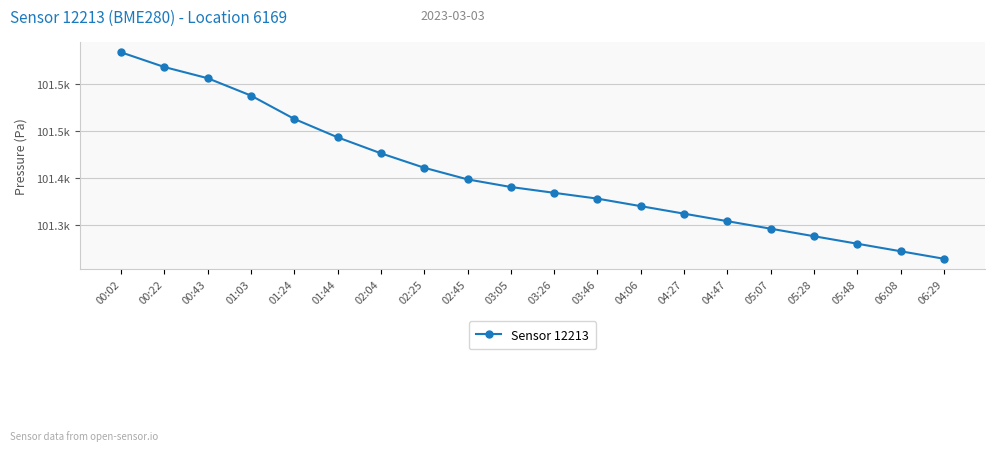

Reading left to right, extract all data points from this chart.

101533.8	101518.1	101506.2	101487.7	101462.8	101443.3	101426.2	101410.9	101398.5	101390.4	101384.2	101378.0	101370.0	101362.0	101354.0	101346.0	101338.0	101330.0	101322.0	101314.0